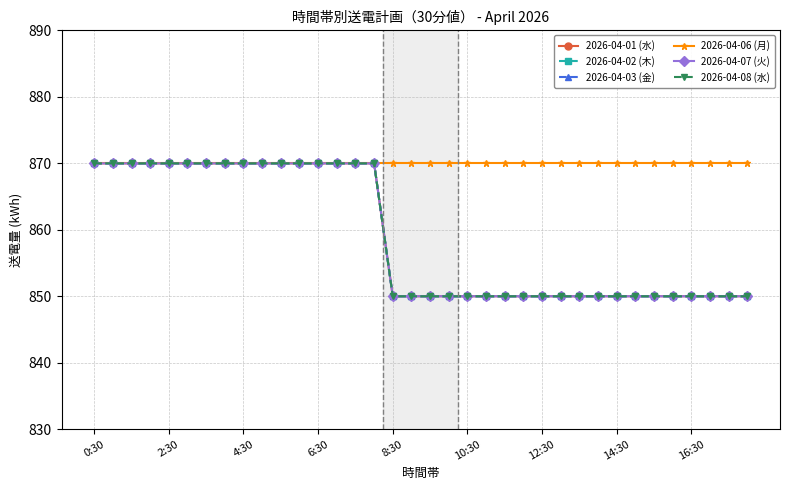

Does the chart have visible grid lines?

Yes